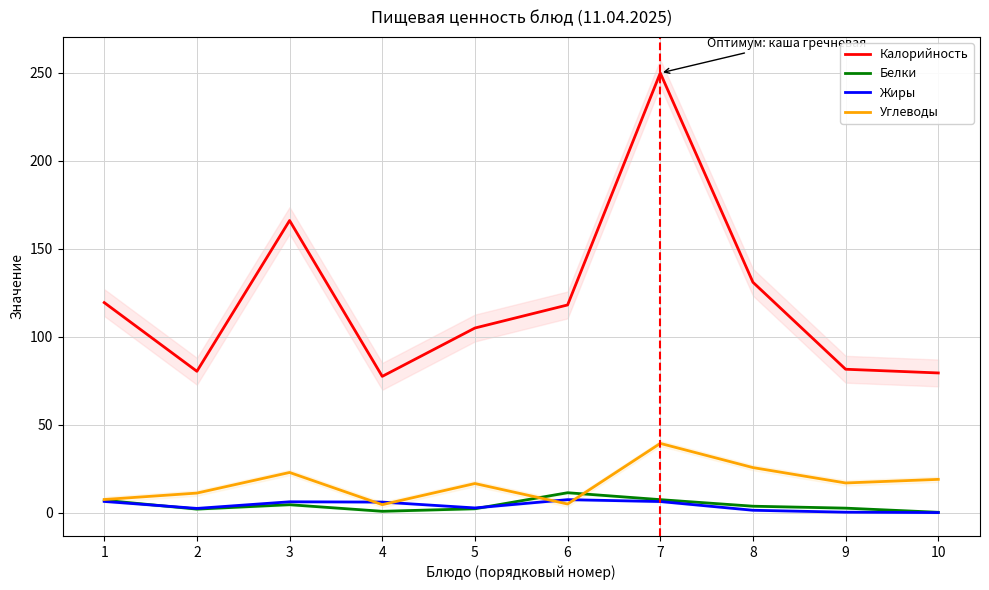

What is the sum of the Жиры values at 9 and 8?

1.8